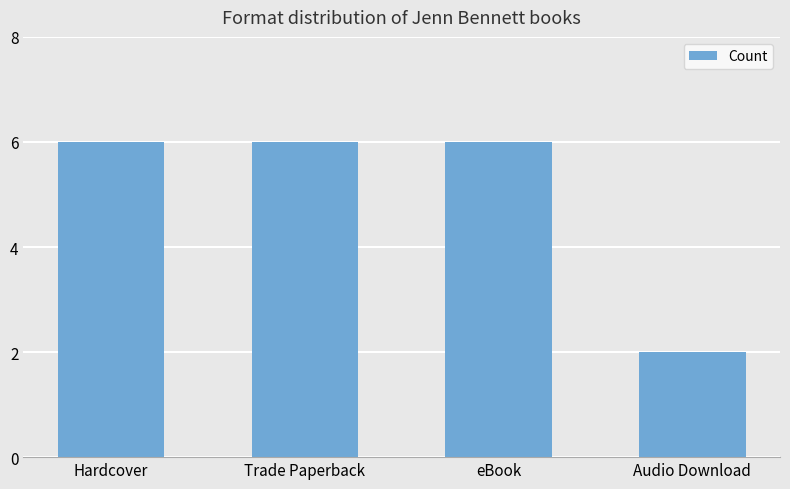

Approximately how many times larger is the value at Trade Paperback compared to Hardcover?

1.0